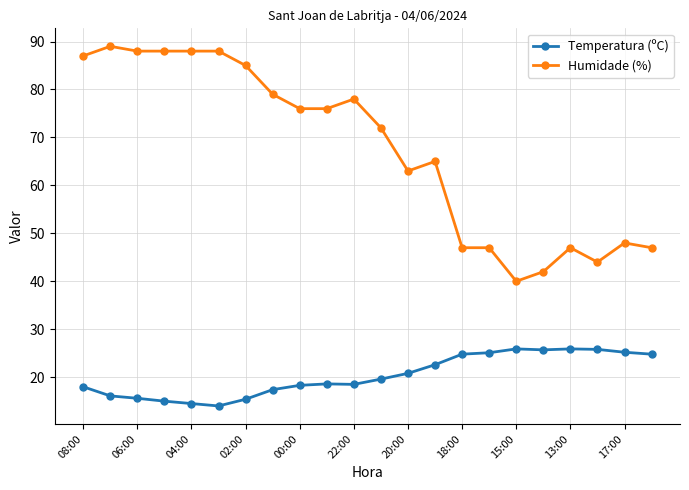

What is the minimum value for Temperatura (ºC)?

14.0